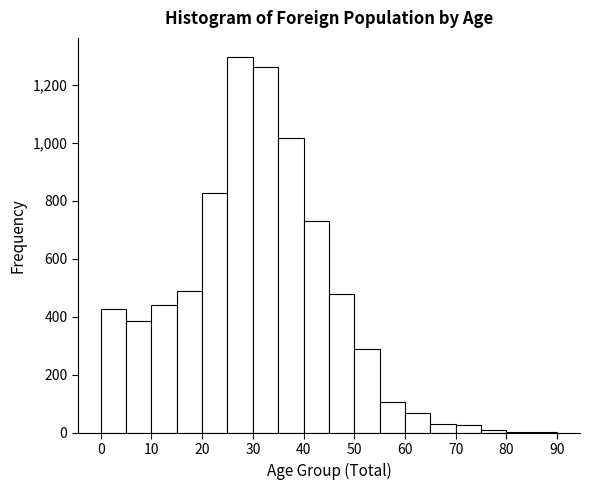

Reading left to right, list every bar in this chart as the range it spans on the x-axis followed by its height. The values are not printed on the chart, so give them approximately, as read against the axis.

0 to 5: 420
5 to 10: 380
10 to 15: 440
15 to 20: 500
20 to 25: 820
25 to 30: 1300
30 to 35: 1260
35 to 40: 1020
40 to 45: 740
45 to 50: 480
50 to 55: 300
55 to 60: 100
60 to 65: 60
65 to 70: 40
70 to 75: 20
75 to 80: under 20
80 to 90: under 20